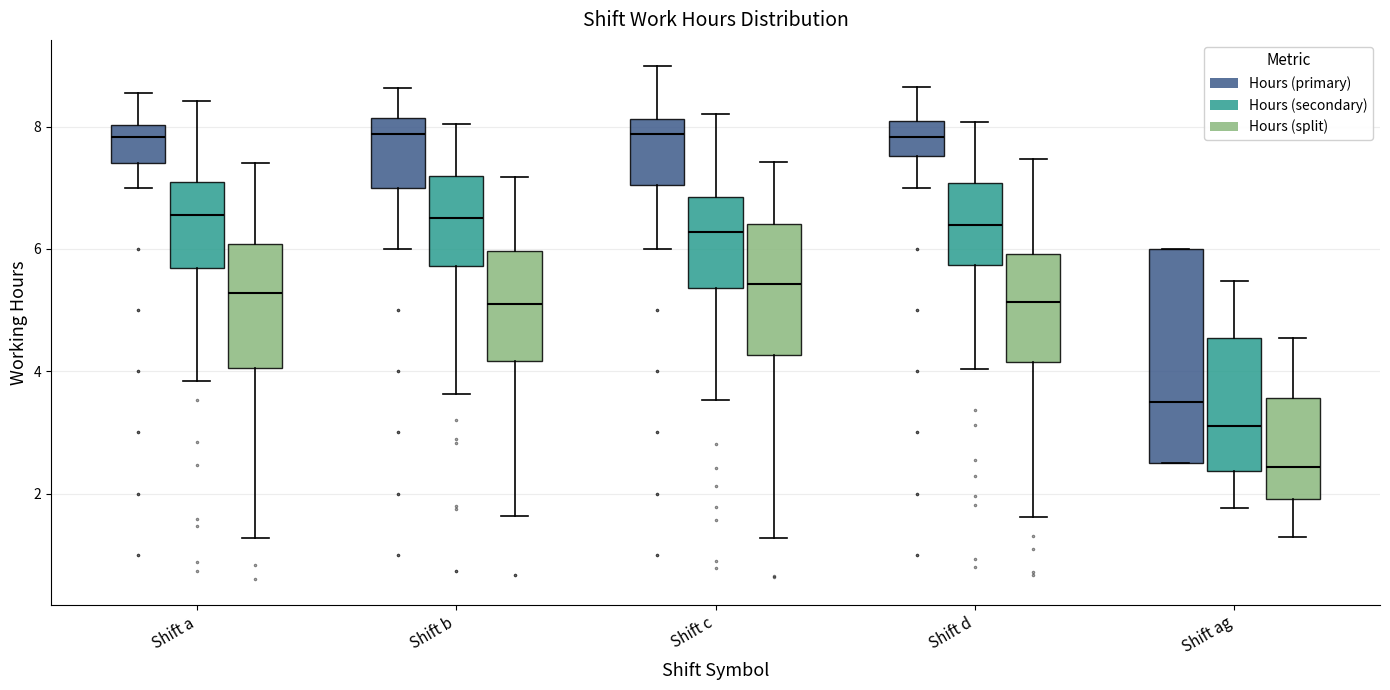

Where does the upper whisker of the box for Shift b (Hours (primary)) end on the y-axis? The values are not printed on the chart, so give them approximately, as read against the axis.

8.6